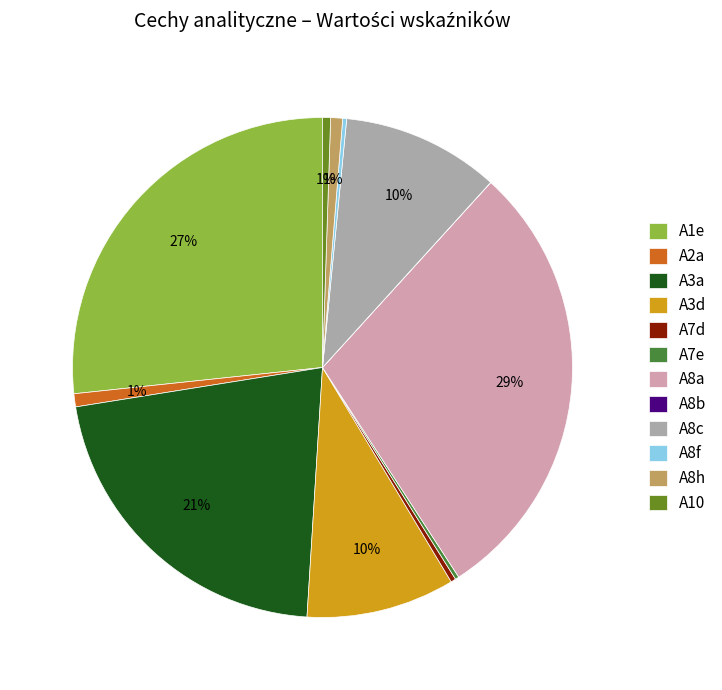

Which has a higher value, A8c or A1e?

A1e